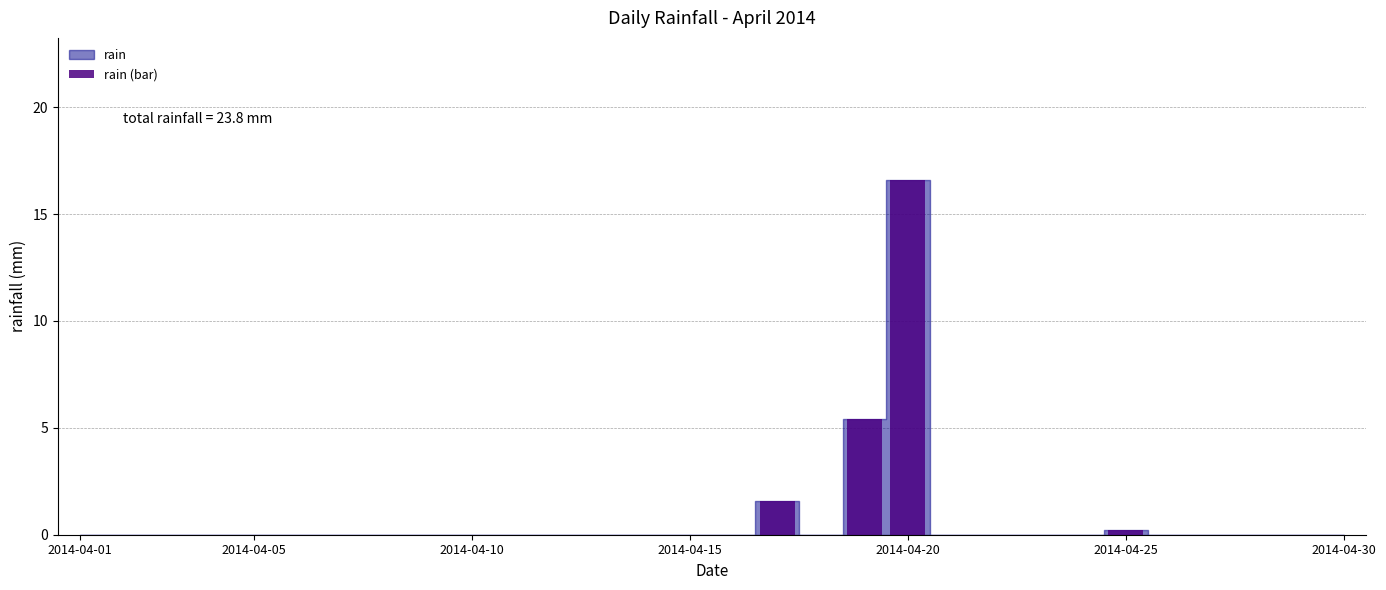

What is the greatest value displayed?

16.6